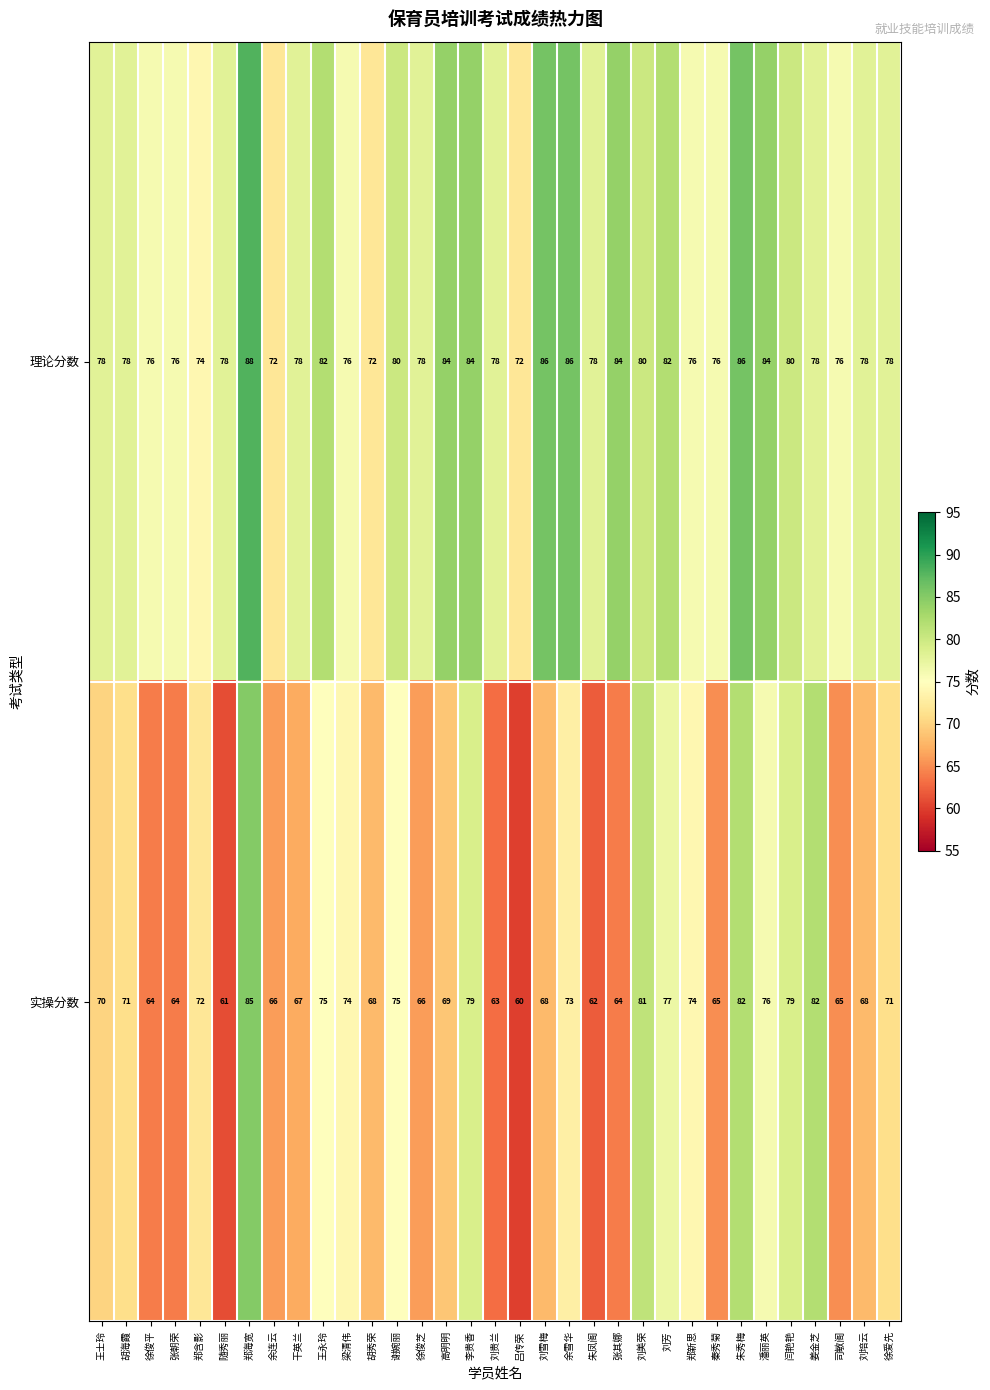

At which category is the sum across all series the highest?

郑海宽